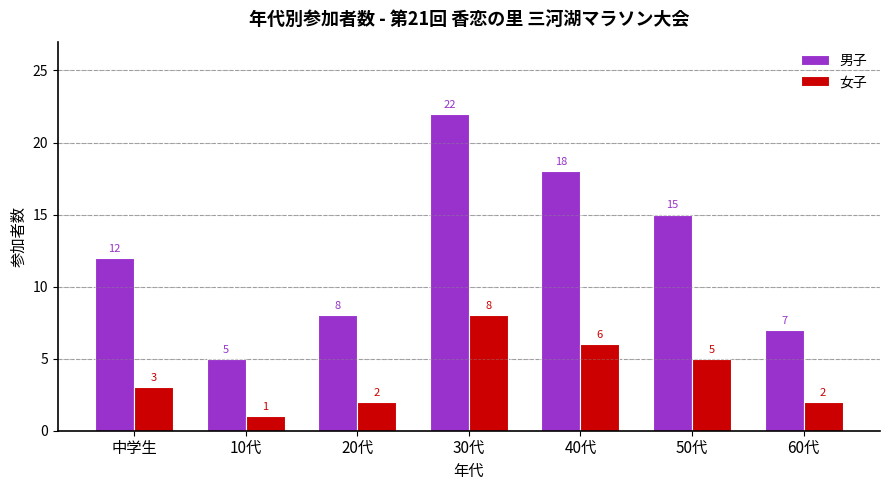

Reading left to right, what are all the values shown in this chart?

男子: 中学生=12	10代=5	20代=8	30代=22	40代=18	50代=15	60代=7
女子: 中学生=3	10代=1	20代=2	30代=8	40代=6	50代=5	60代=2